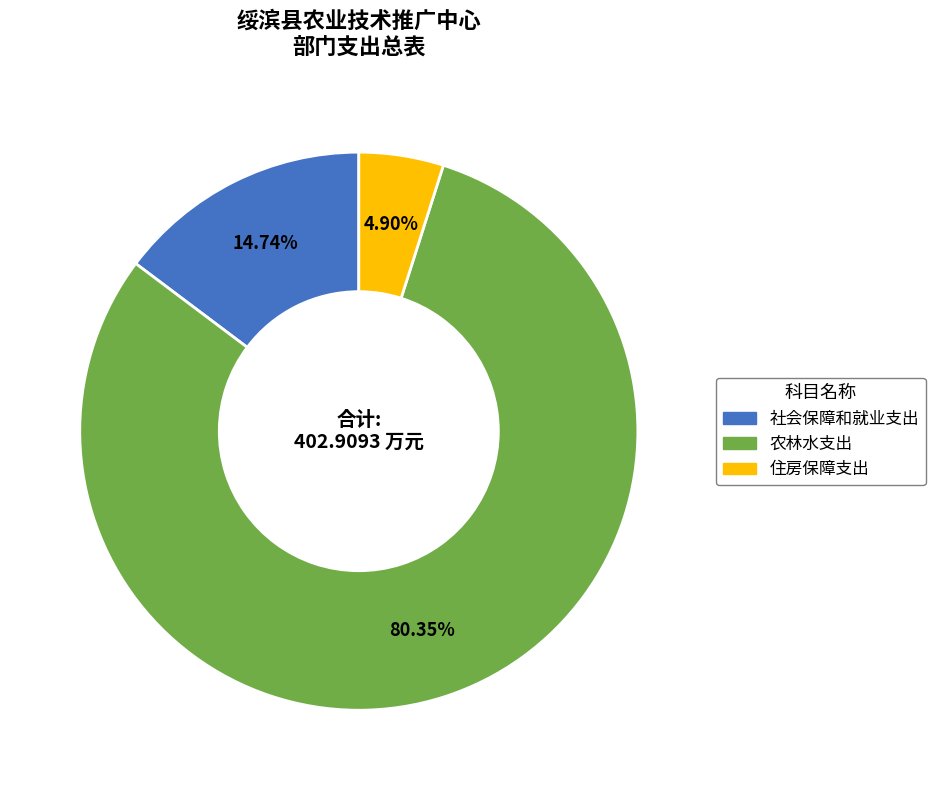

True or false: 农林水支出 accounts for 86% of the total.

False